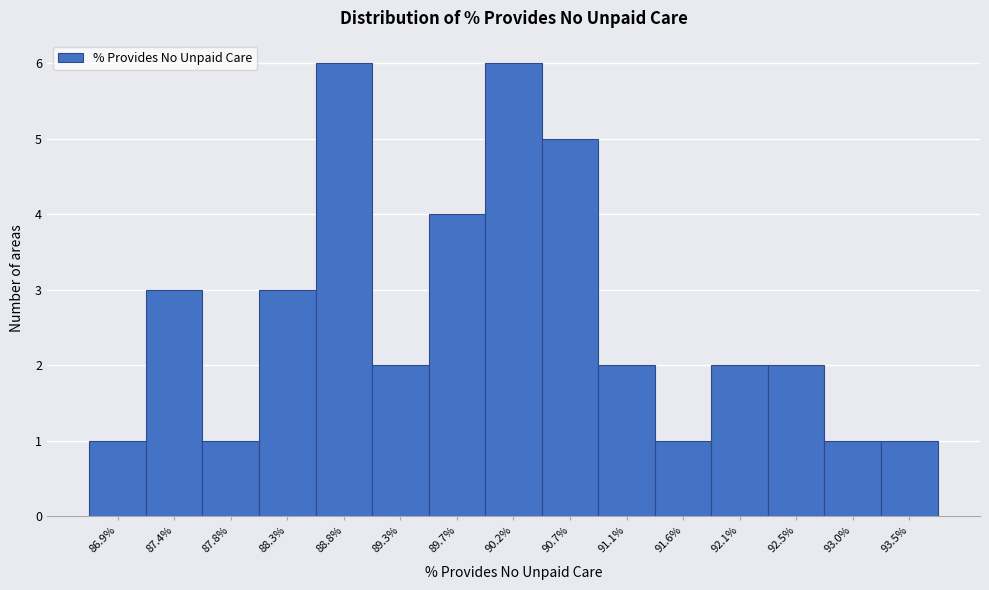

Reading left to right, list all the values displayed in this chart.

86.9%=1	87.4%=3	87.8%=1	88.3%=3	88.8%=6	89.3%=2	89.7%=4	90.2%=6	90.7%=5	91.1%=2	91.6%=1	92.1%=2	92.5%=2	93.0%=1	93.5%=1